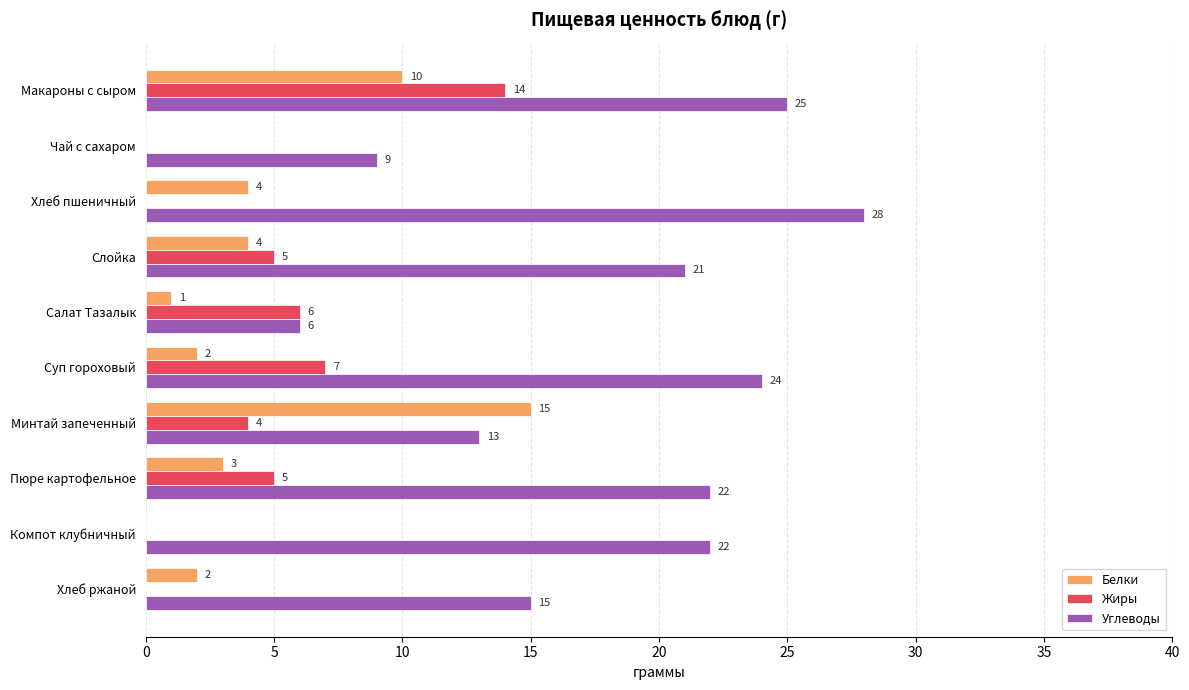

What is the sum of the Жиры values at Суп гороховый and Минтай запеченный?

11